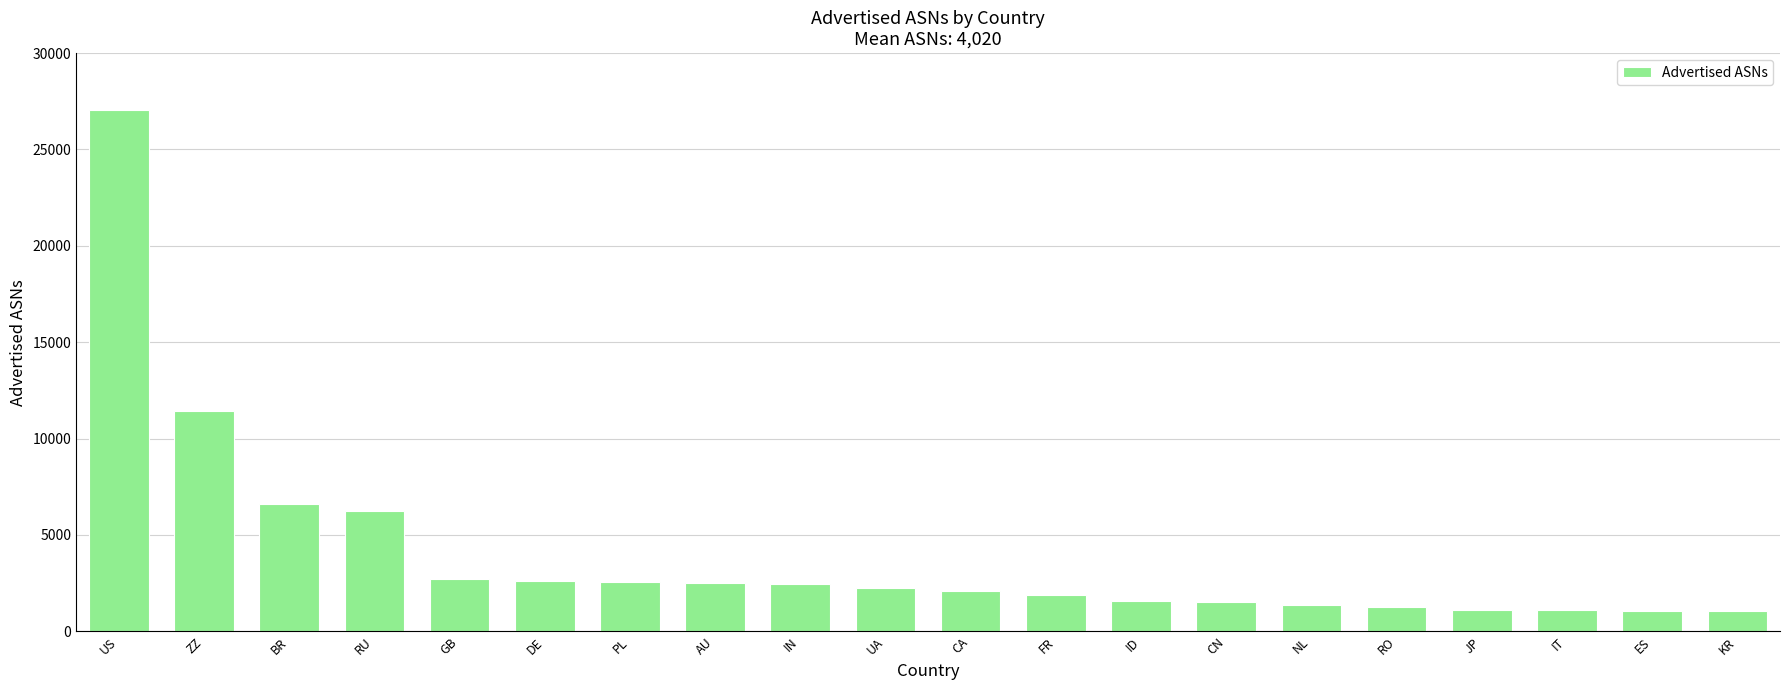

Between JP and CA, which is larger?

CA